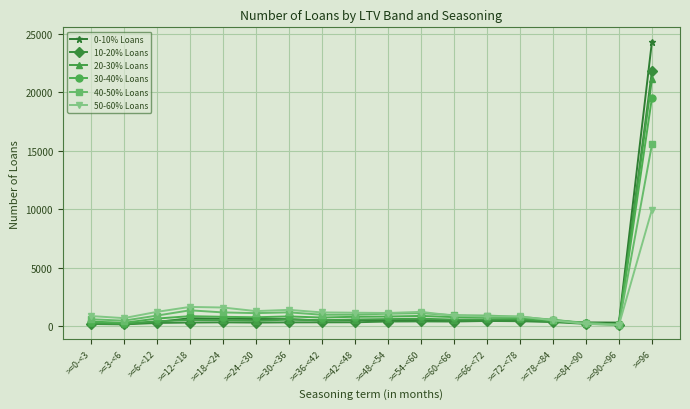

What is the difference between the maximum and minimum values in the 40-50% Loans series?

15420